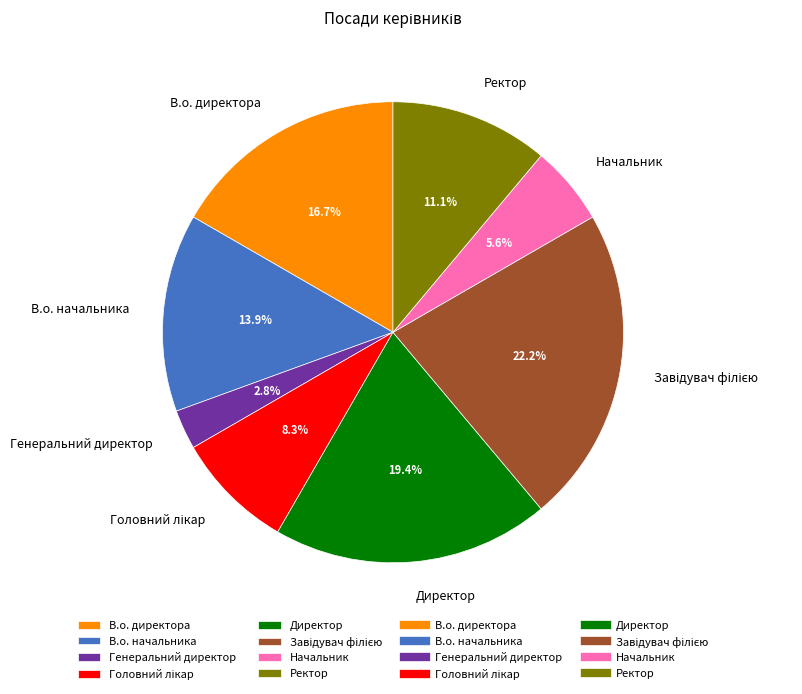

Count the number of slices in the pie.

8